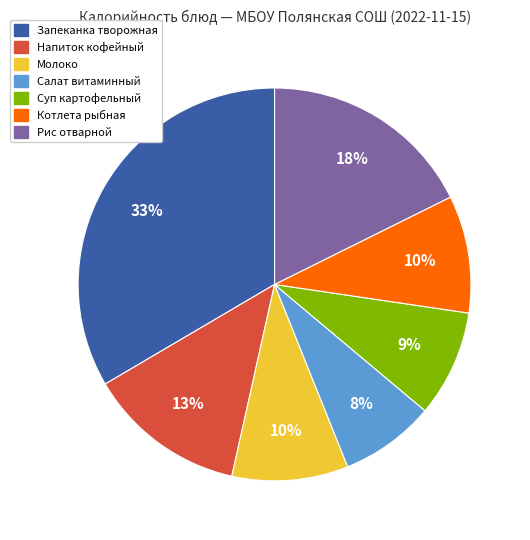

Do Запеканка творожная and Суп картофельный together represent more than half of the pie?

No